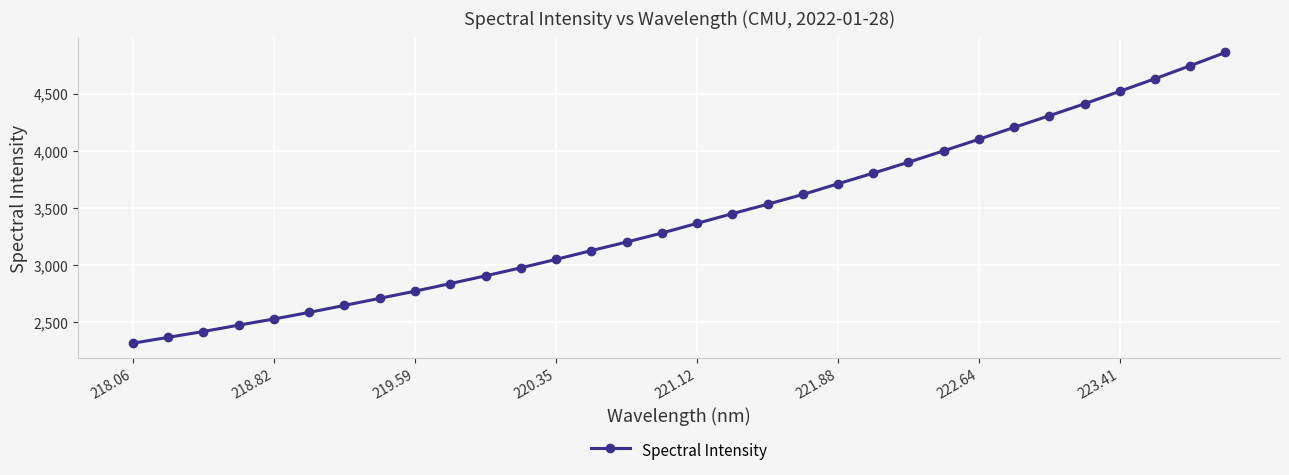

Does the chart display data point markers on the line(s)?

Yes